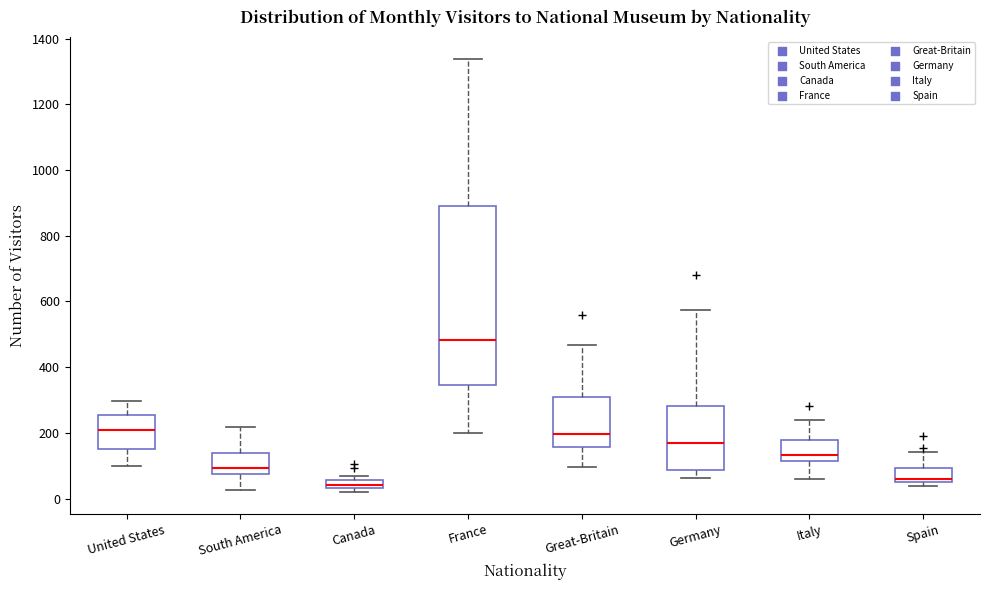

Where does the upper whisker of the box for South America end on the y-axis? The values are not printed on the chart, so give them approximately, as read against the axis.

220